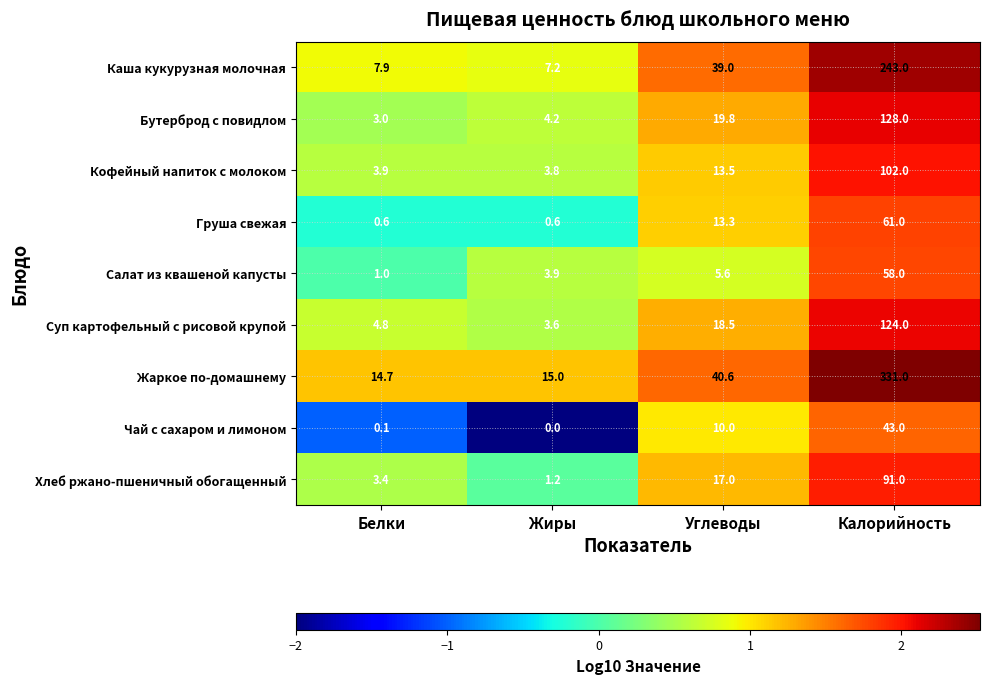

Which series has the widest spread of values?

Жаркое по-домашнему